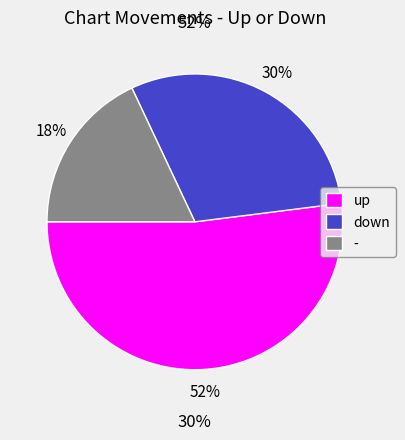

The up slice represents 45% of the pie. True or false?

False